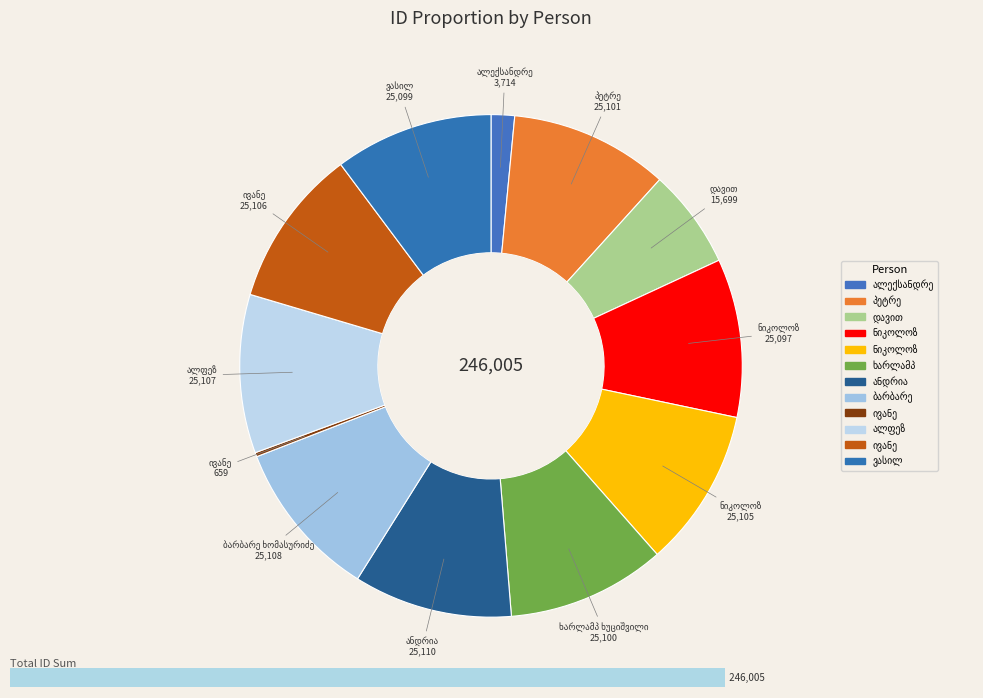

Count the number of slices in the pie.

12